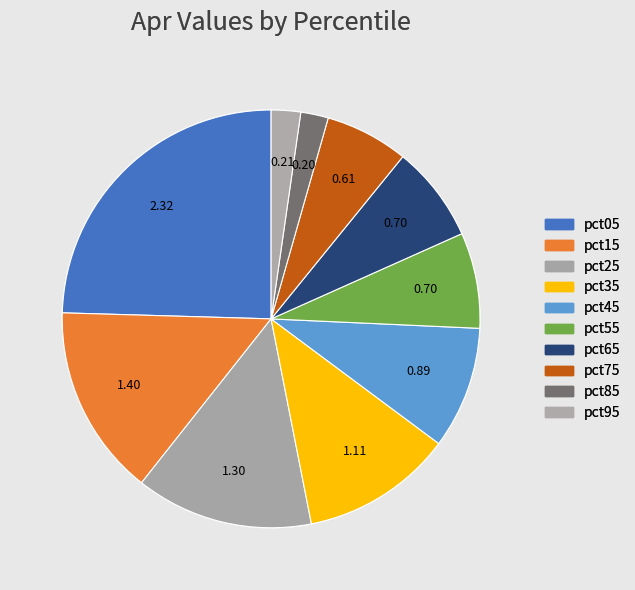

How many segments does this pie chart have?

10